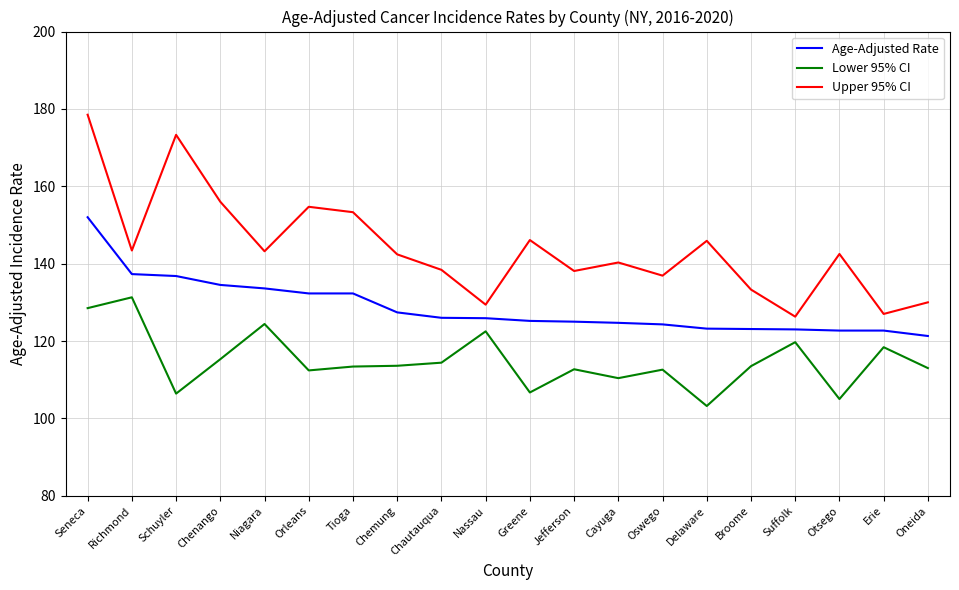

At how many categories does at least one series exceed 123?

20